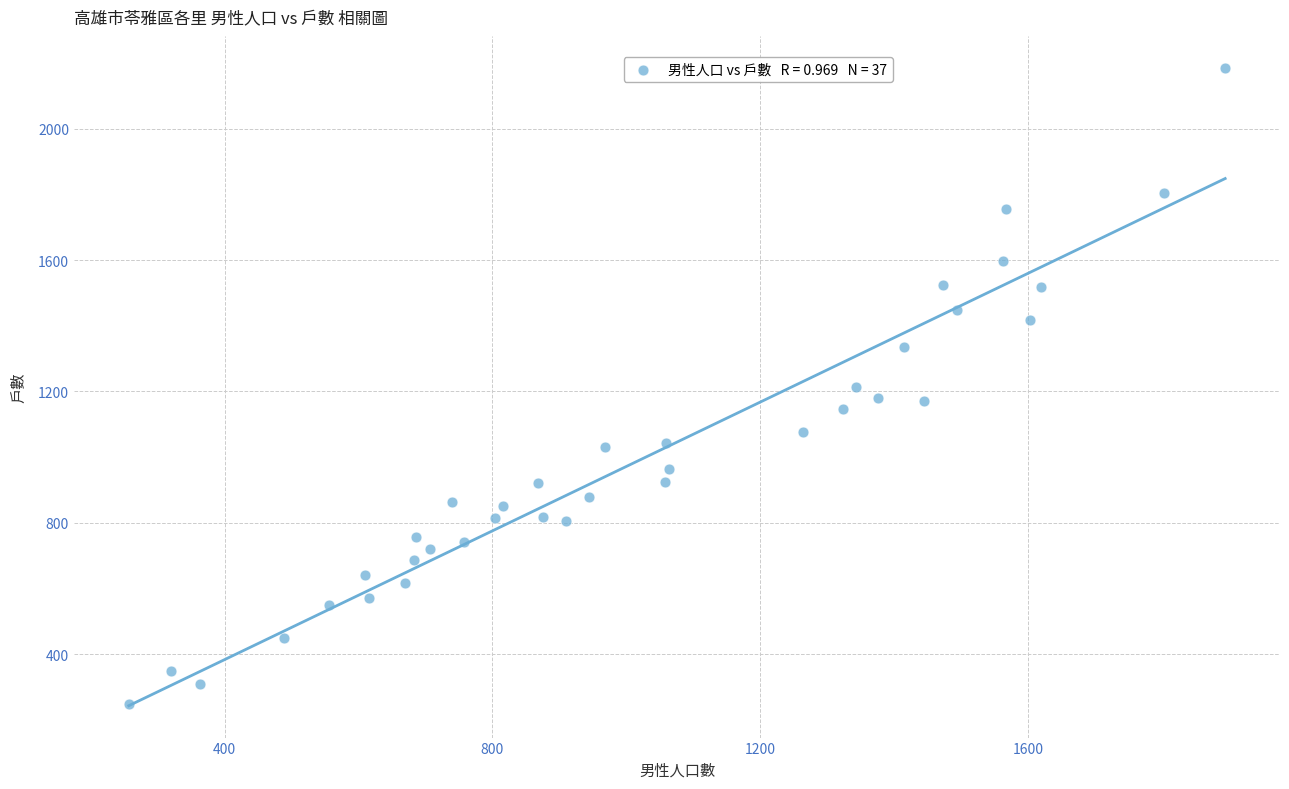

What is the range of Y values (max minus min)?

1937